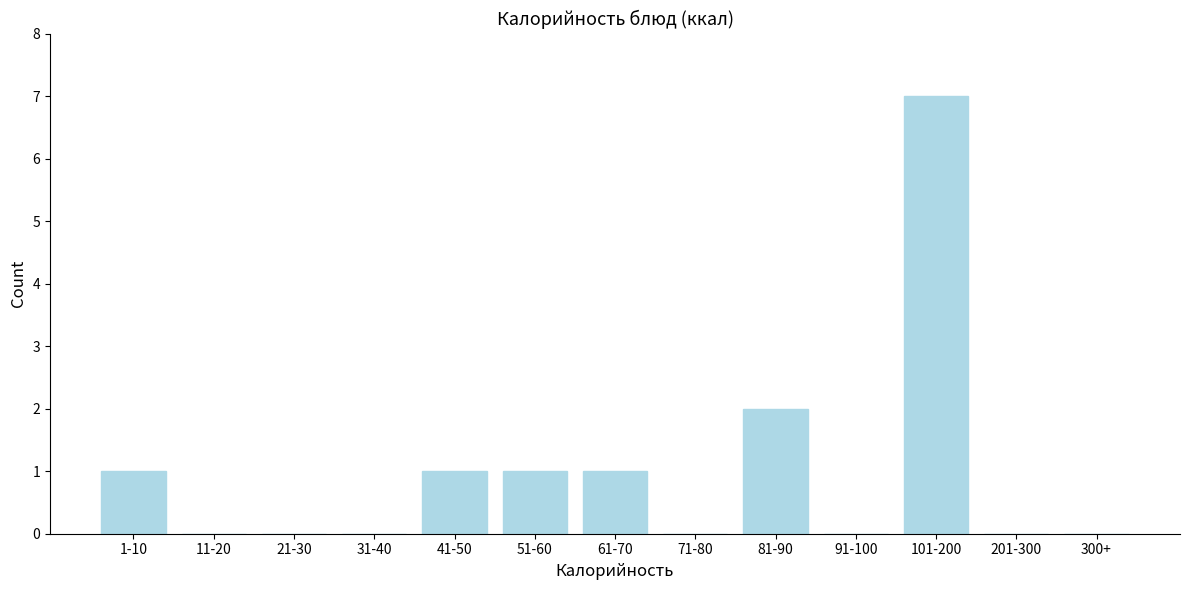

Reading left to right, list all the values displayed in this chart.

1-10=1	11-20=0	21-30=0	31-40=0	41-50=1	51-60=1	61-70=1	71-80=0	81-90=2	91-100=0	101-200=7	201-300=0	300+=0